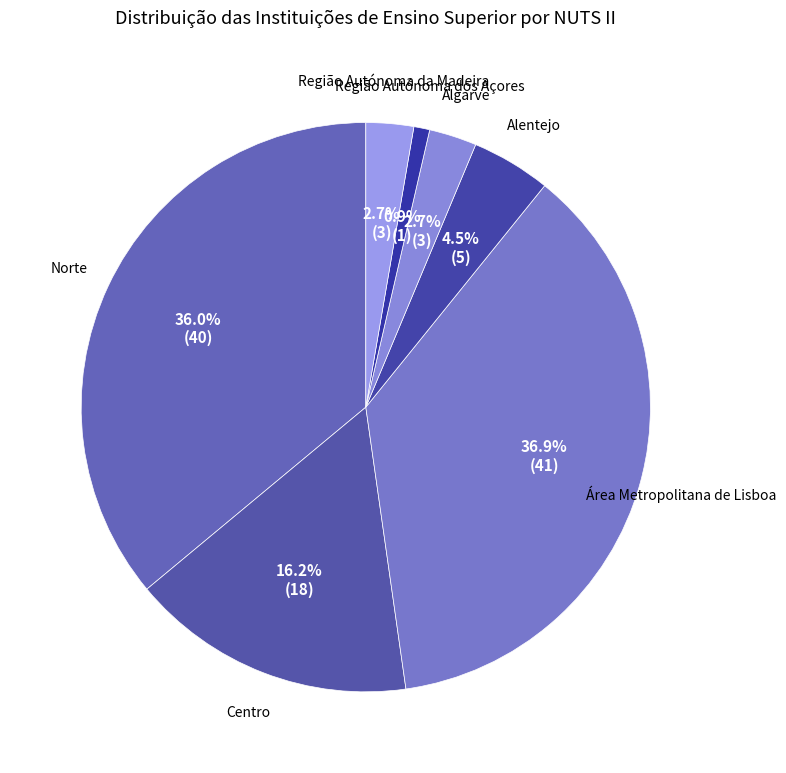

Which category has the biggest portion of the pie?

Área Metropolitana de Lisboa